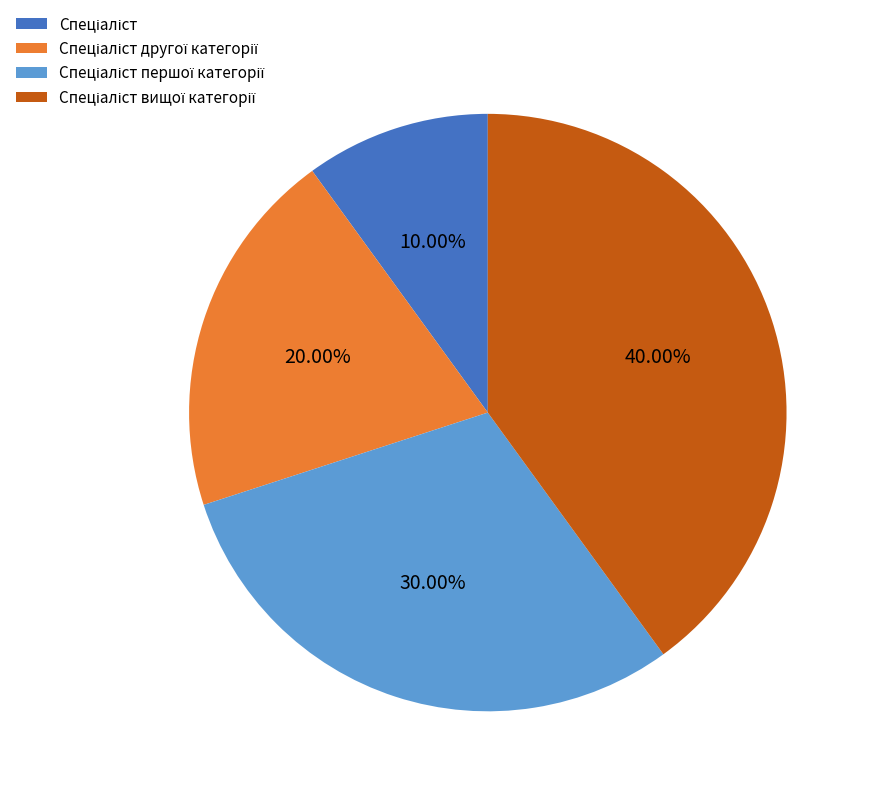

Does any single category account for the majority?

No